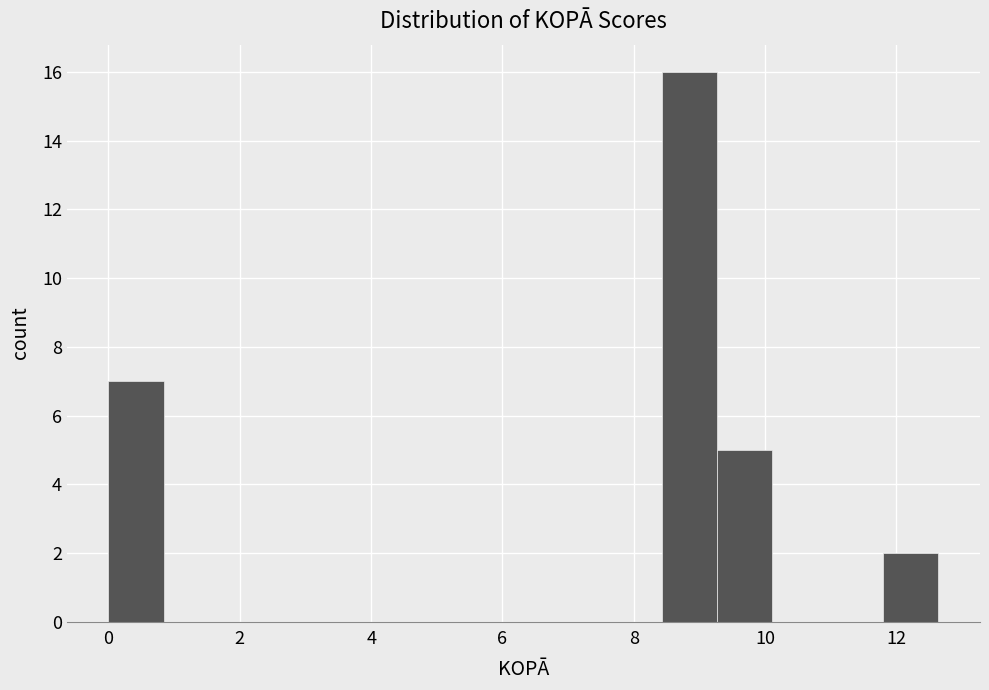

Reading left to right, list every bar in this chart as the range it spans on the x-axis followed by its height. Neither the bar edges nor the heights are printed on the chart, so give them approximately, as read against the axes.

0.0 to 0.8: 7
0.8 to 1.6: 0
1.6 to 2.6: 0
2.6 to 3.4: 0
3.4 to 4.2: 0
4.2 to 5.0: 0
5.0 to 5.8: 0
5.8 to 6.8: 0
6.8 to 7.6: 0
7.6 to 8.4: 0
8.4 to 9.2: 16
9.2 to 10.2: 5
10.2 to 11.0: 0
11.0 to 11.8: 0
11.8 to 12.6: 2